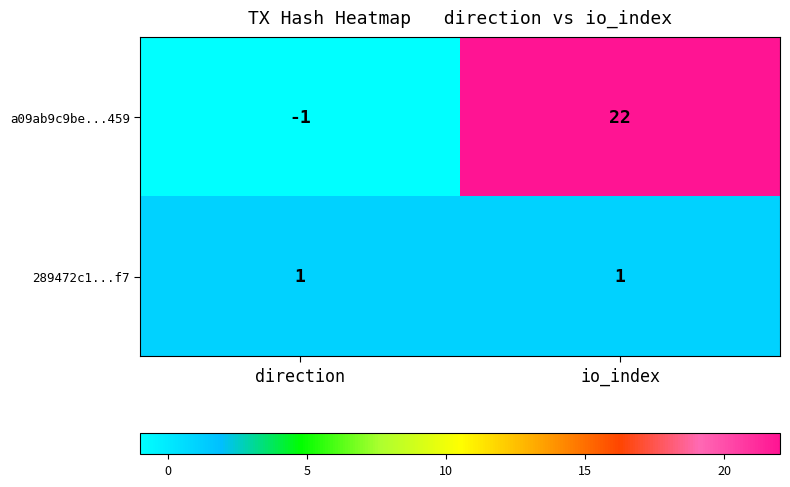

Which series has the largest total across all categories?

a09ab9c9be...459